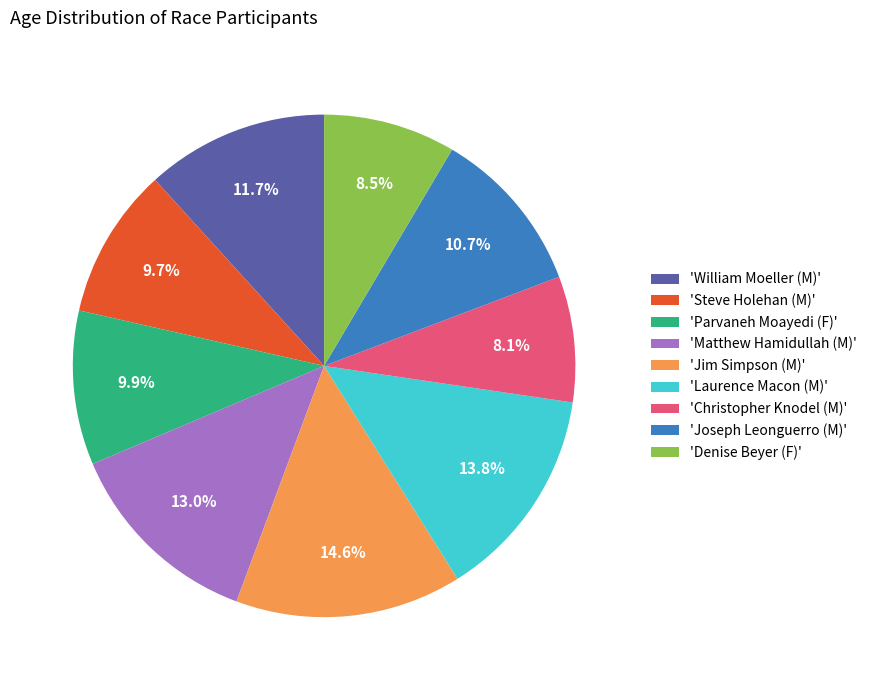

Is the sum of 'Parvaneh Moayedi (F)' and 'Steve Holehan (M)' greater than half?

No